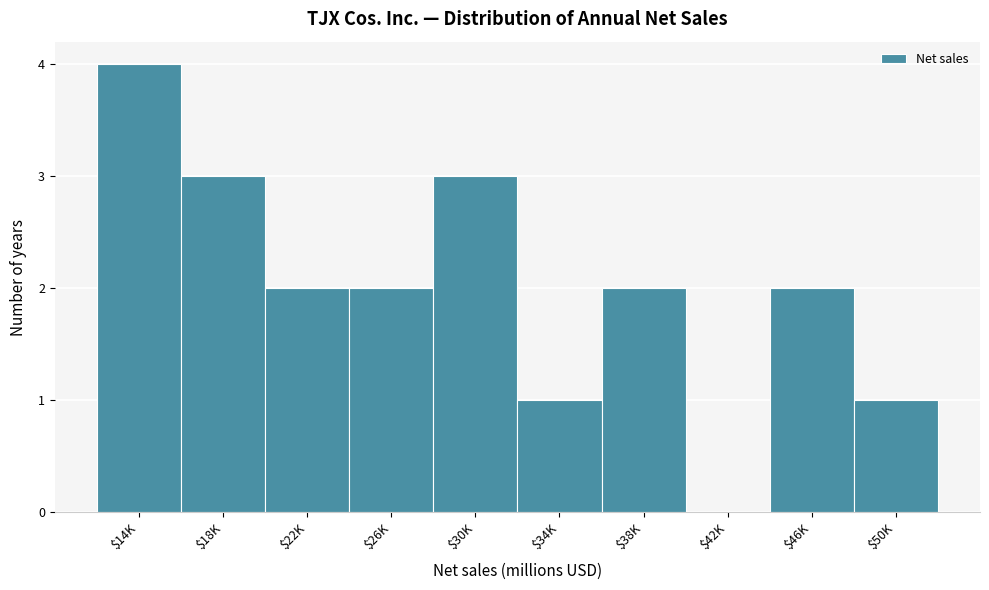

What is the sum of all values?

20